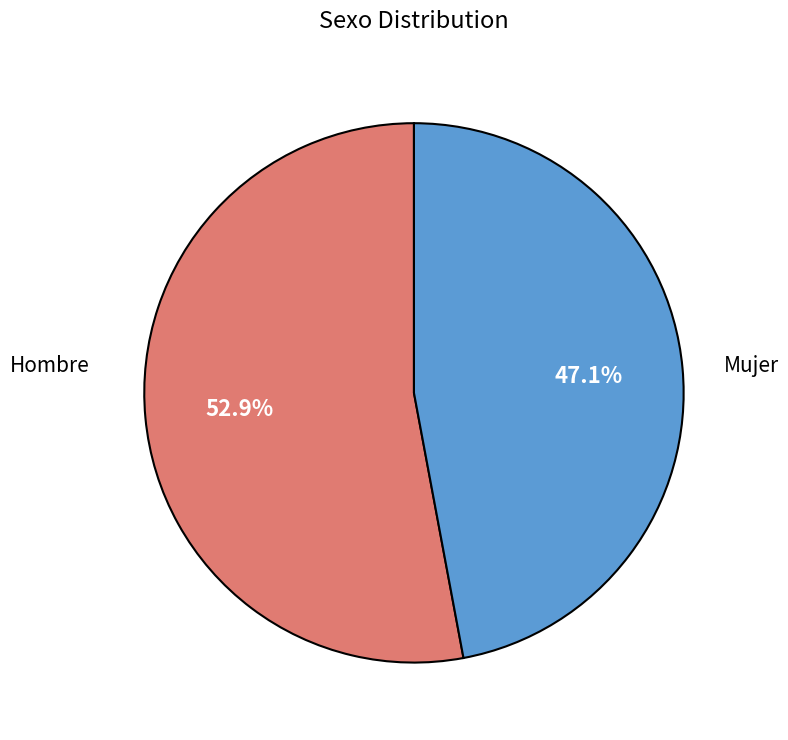

Does any single category account for the majority?

Yes